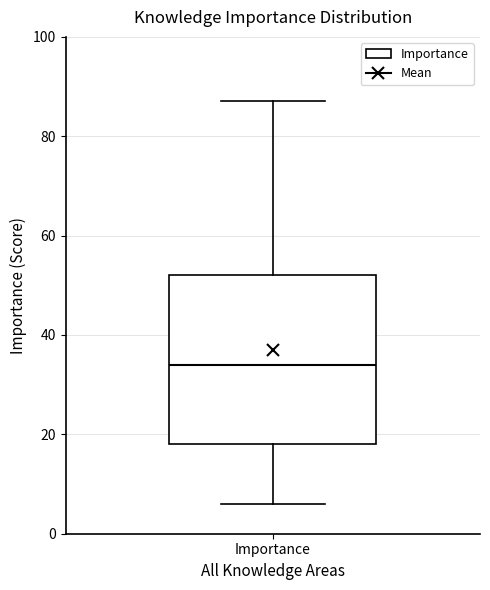

Where does the upper whisker of the box for Importance end on the y-axis? The values are not printed on the chart, so give them approximately, as read against the axis.

88